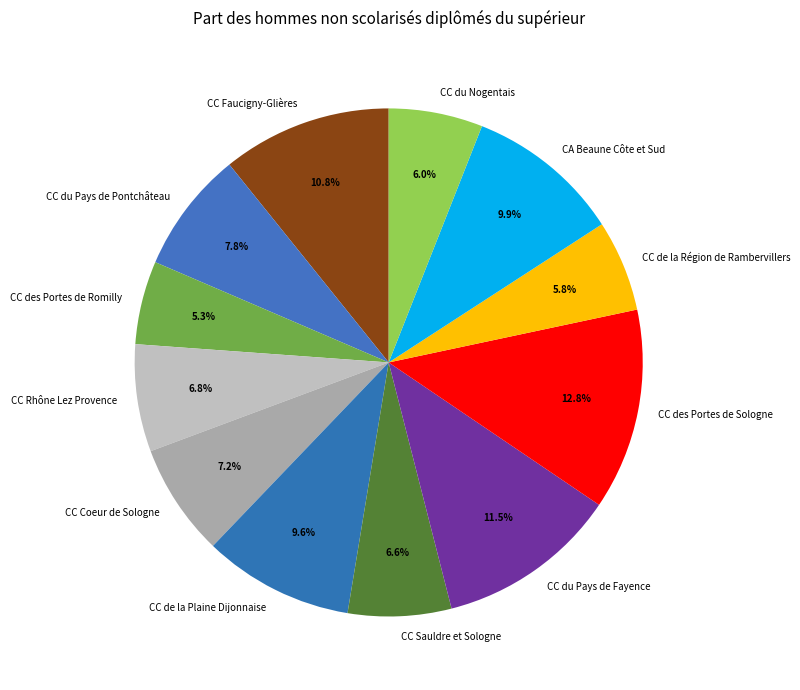

Does CC du Pays de Pontchâteau represent more than half of the total?

No